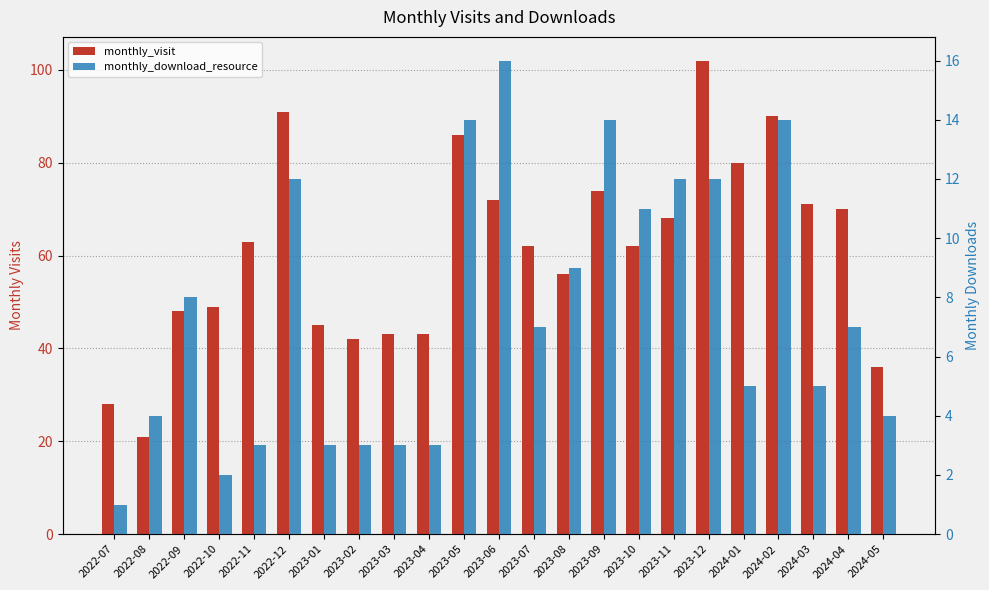

List the labels in order of monthly_visit value, smallest first.

2022-08, 2022-07, 2024-05, 2023-02, 2023-03, 2023-04, 2023-01, 2022-09, 2022-10, 2023-08, 2023-07, 2023-10, 2022-11, 2023-11, 2024-04, 2024-03, 2023-06, 2023-09, 2024-01, 2023-05, 2024-02, 2022-12, 2023-12